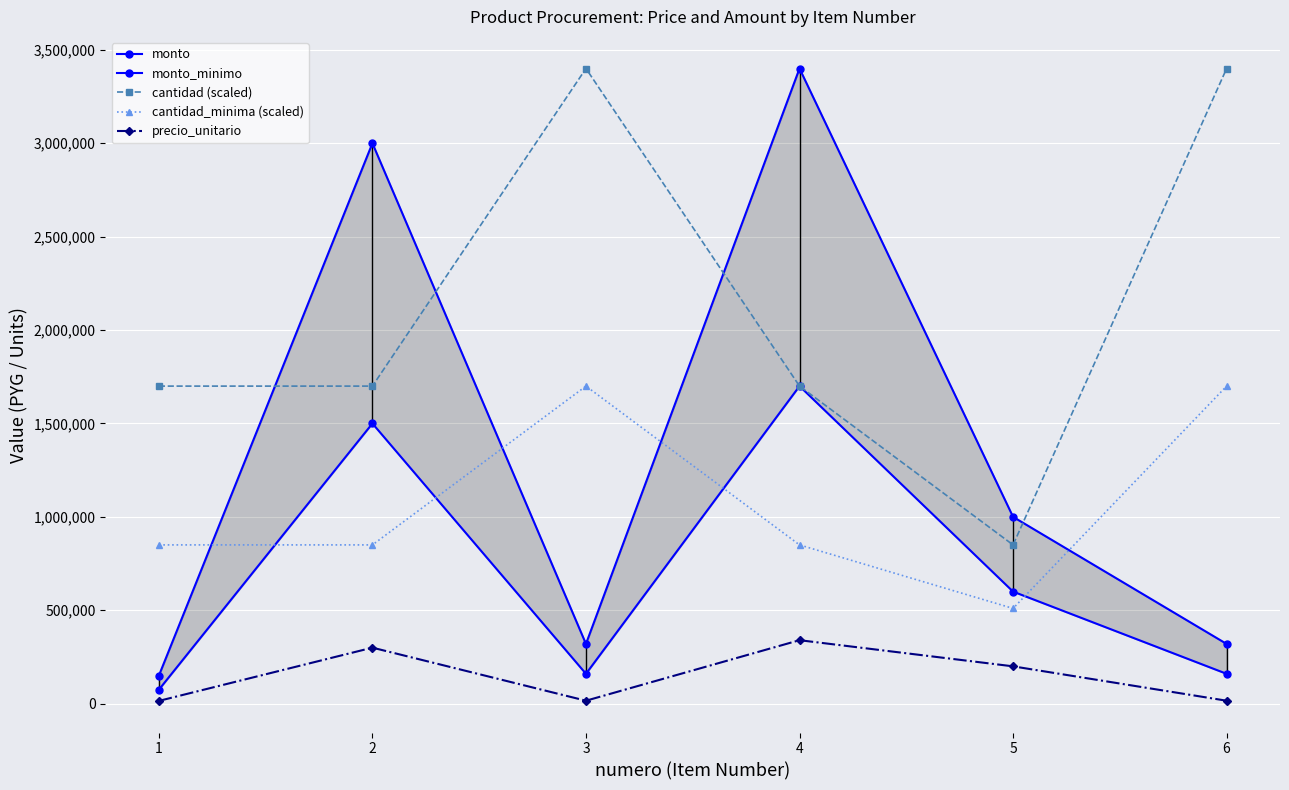

Where does the precio_unitario series first go above 200000?

2